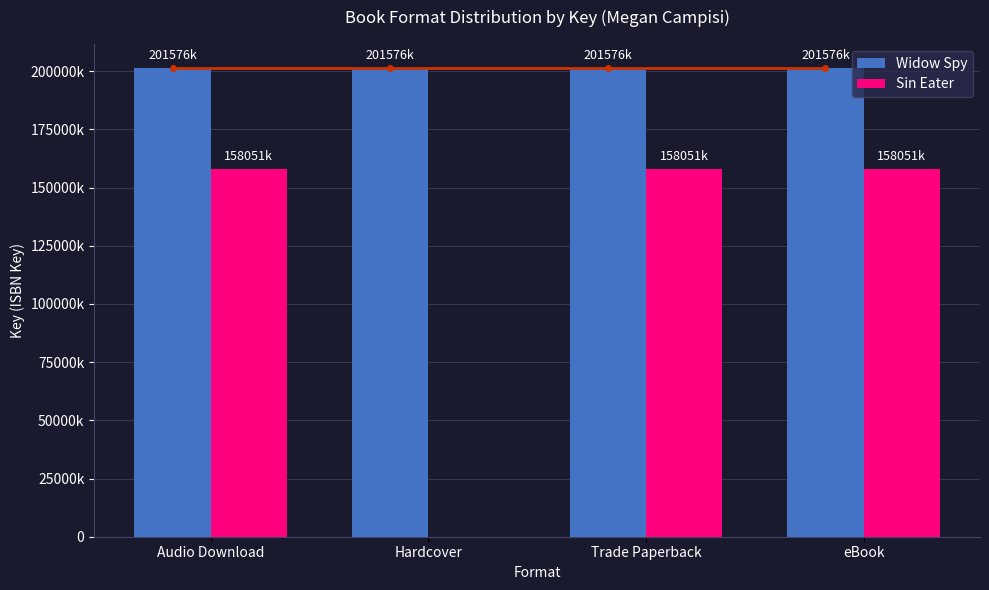

What are all the series names shown in the legend?

Widow Spy, Sin Eater